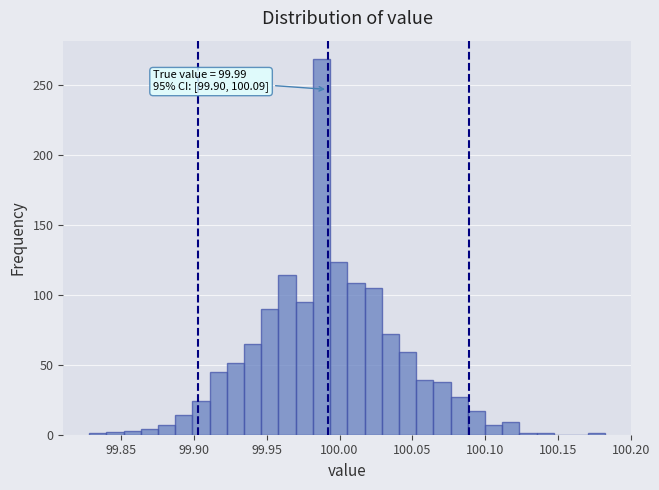

Read against the x-axis, roughly where is the centre of the tallest bar?

99.990